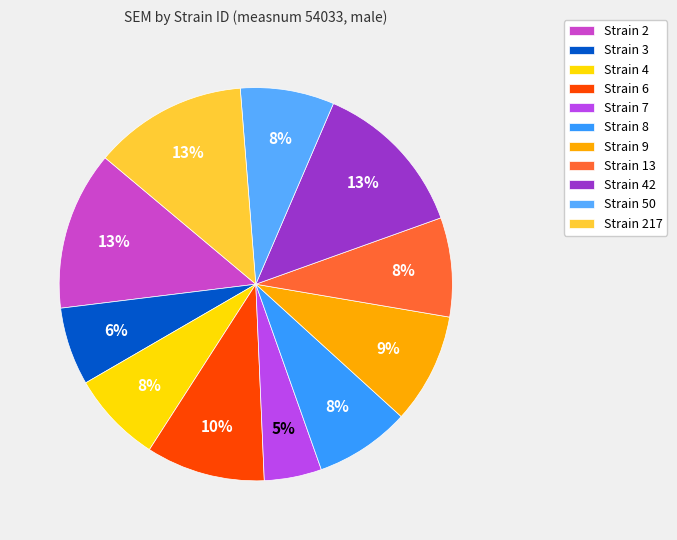

Rank the categories by value from lowest to highest.

7, 3, 4, 50, 8, 13, 9, 6, 217, 2, 42